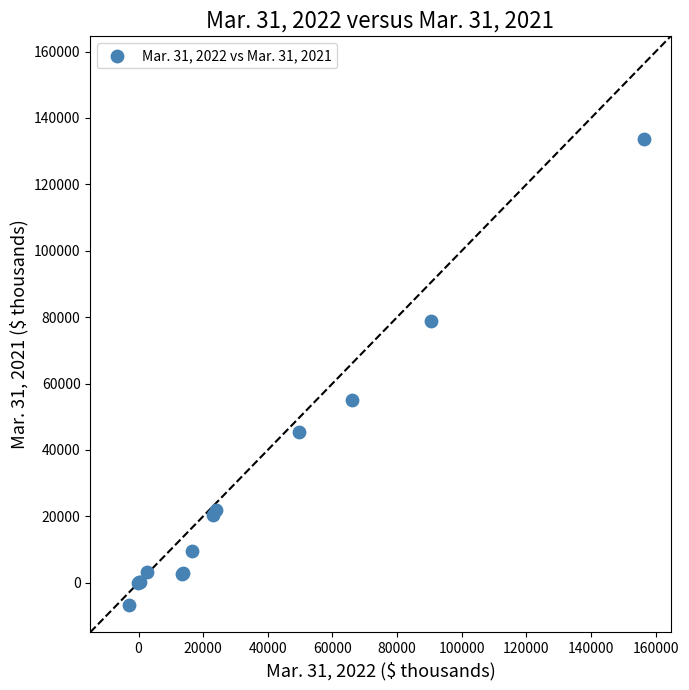

What Y value in the scatter plot is closest to 63477?

54914